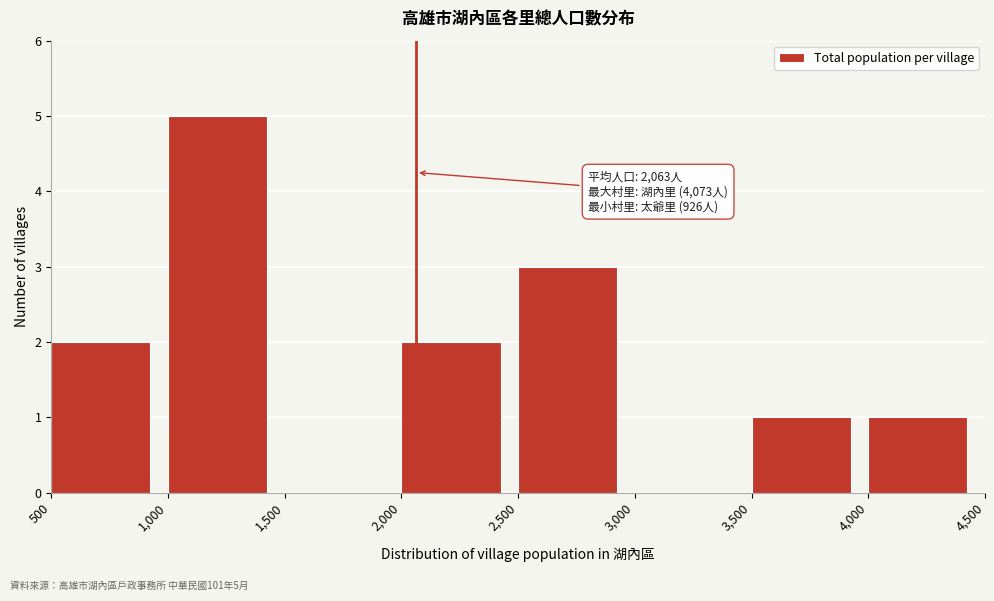

Which range on the x-axis has the tallest bar?

1,000 to 1,500